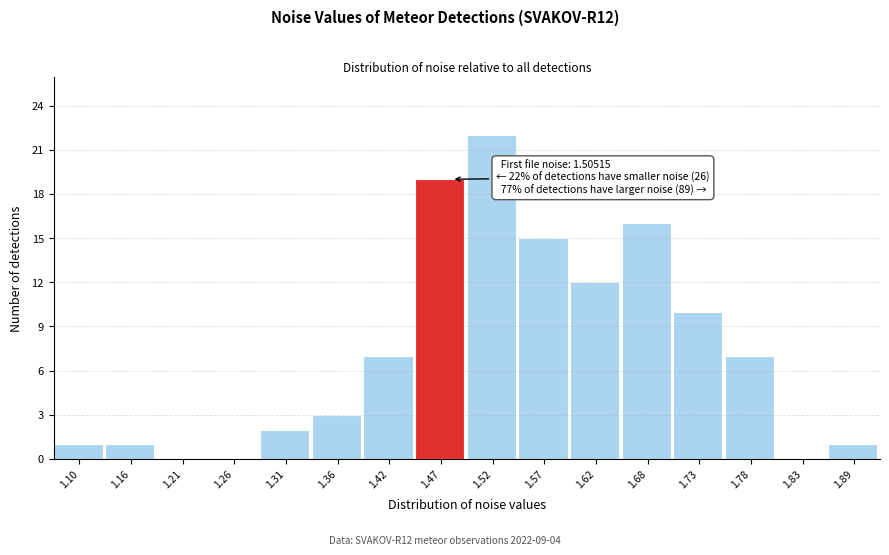

Reading right to left, transcribe all the data shown in this chart.

1.89=1	1.83=0	1.78=7	1.73=10	1.68=16	1.62=12	1.57=15	1.52=22	1.47=19	1.42=7	1.36=3	1.31=2	1.26=0	1.21=0	1.16=1	1.10=1